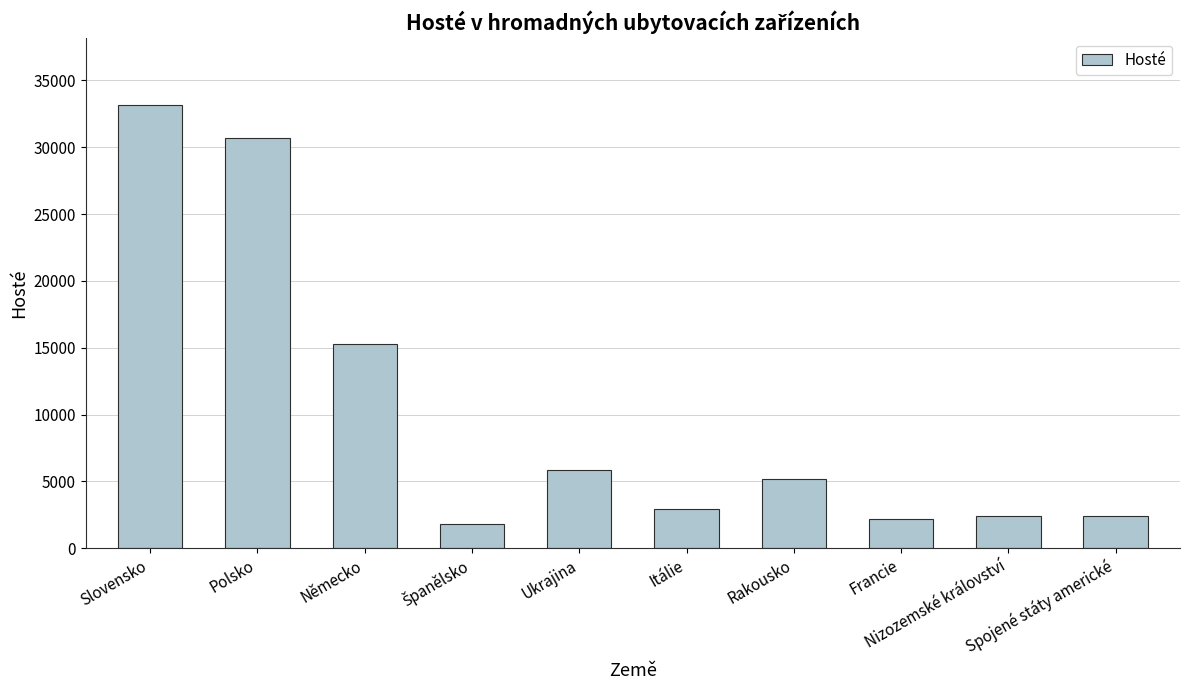

What is the smallest value displayed?

1813